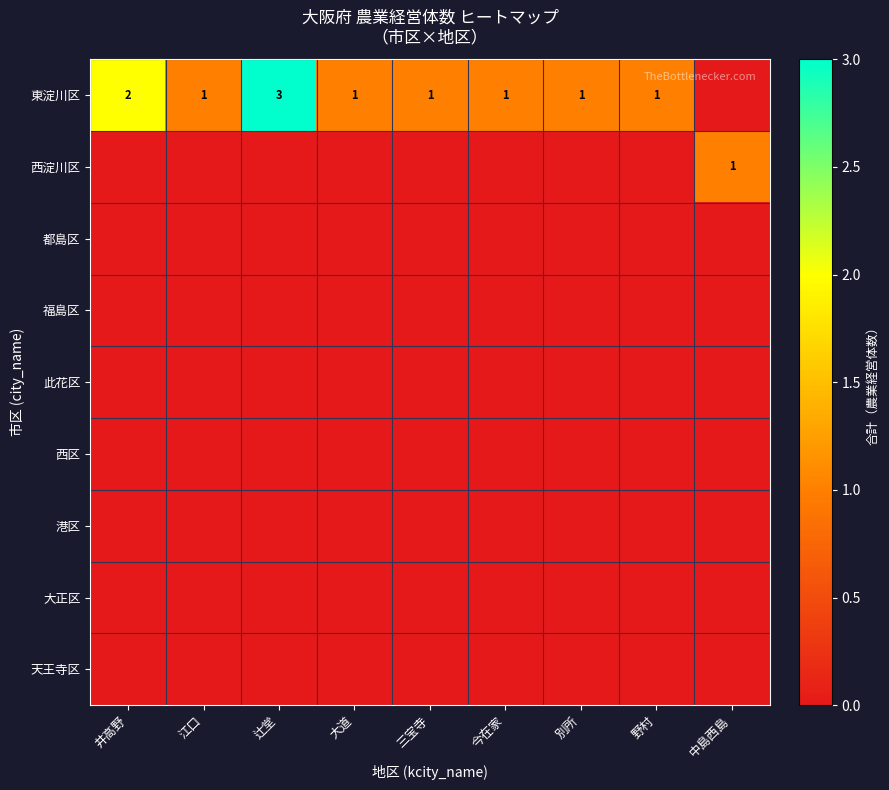

How many positive values does the 西淀川区 series have?

1